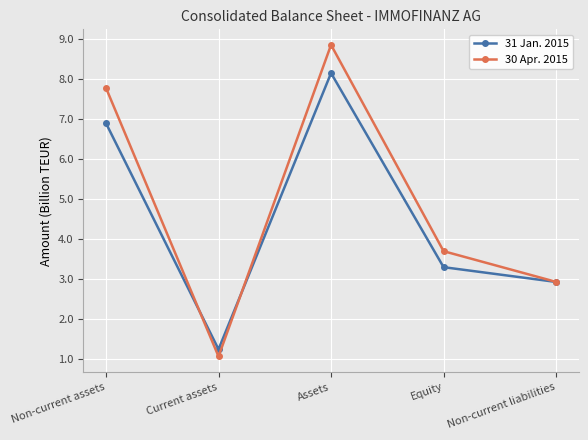

Which label corresponds to the smallest value in the chart?

Current assets